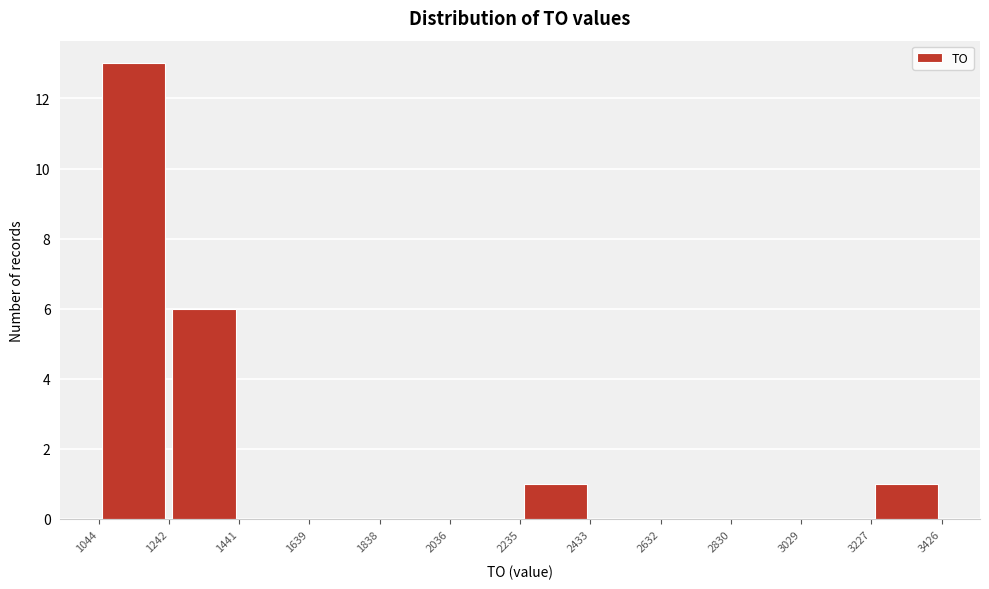

Over which range of the x-axis is the bar tallest?

1044 to 1242